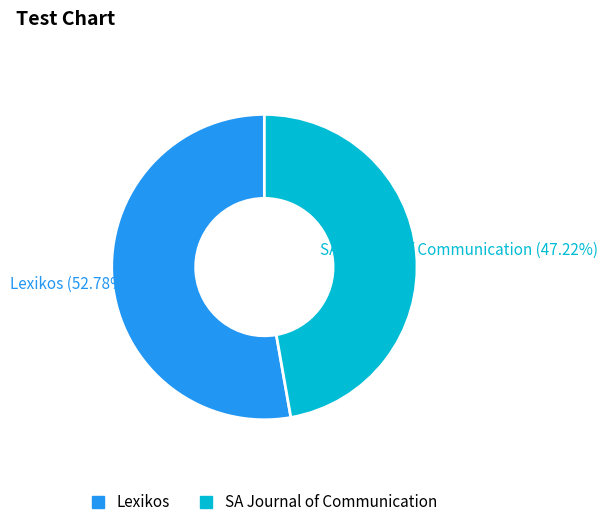

Is there any slice that represents more than half of the pie?

Yes